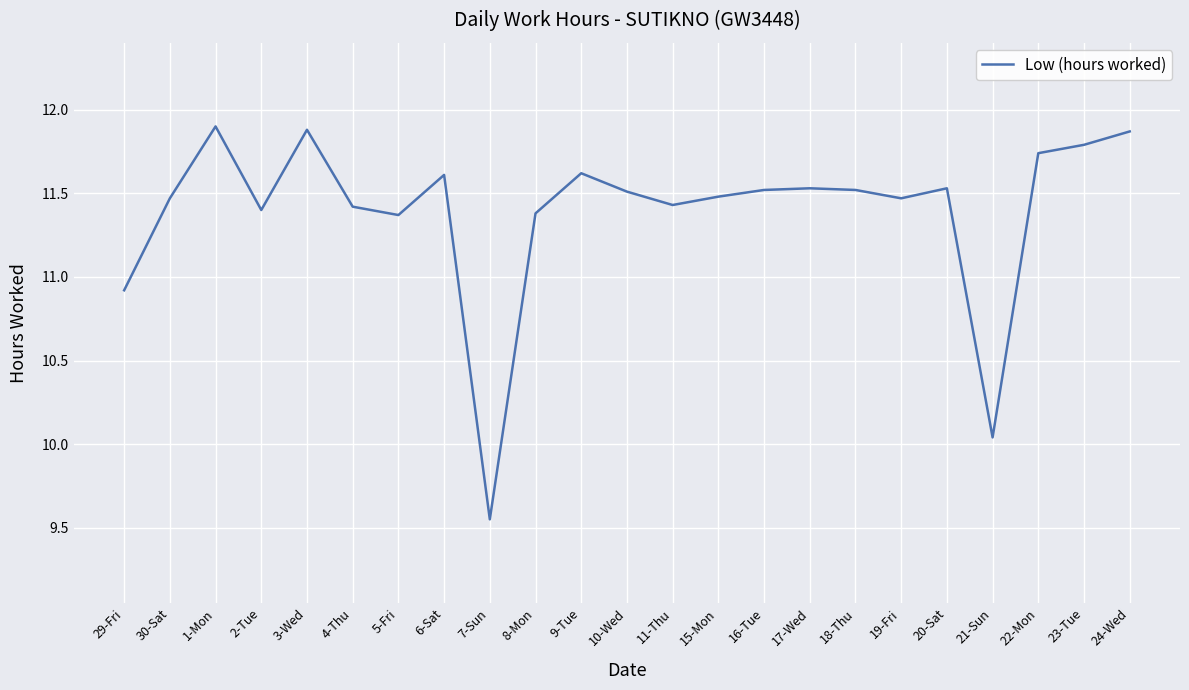

What is the average value?

11.4